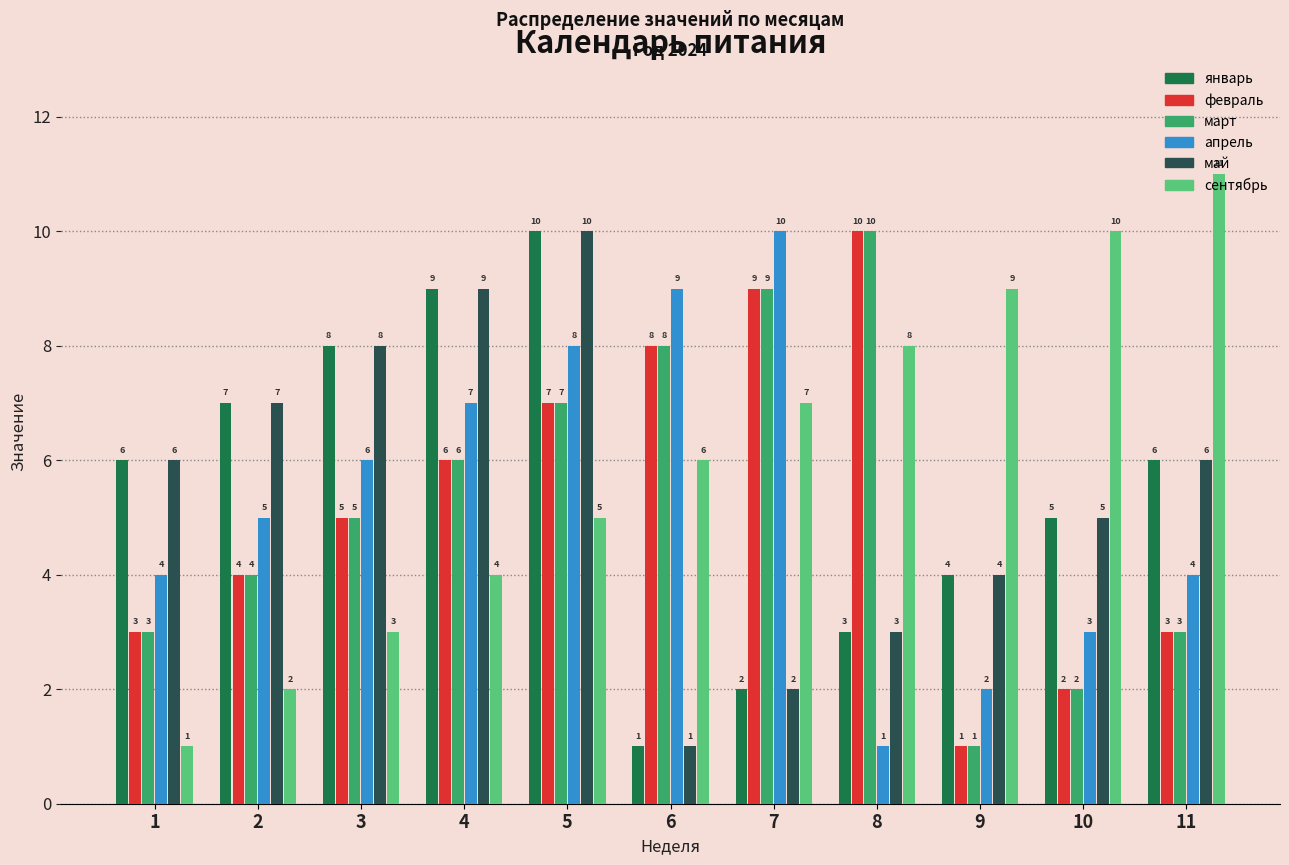

How many bars are there in each group?

6